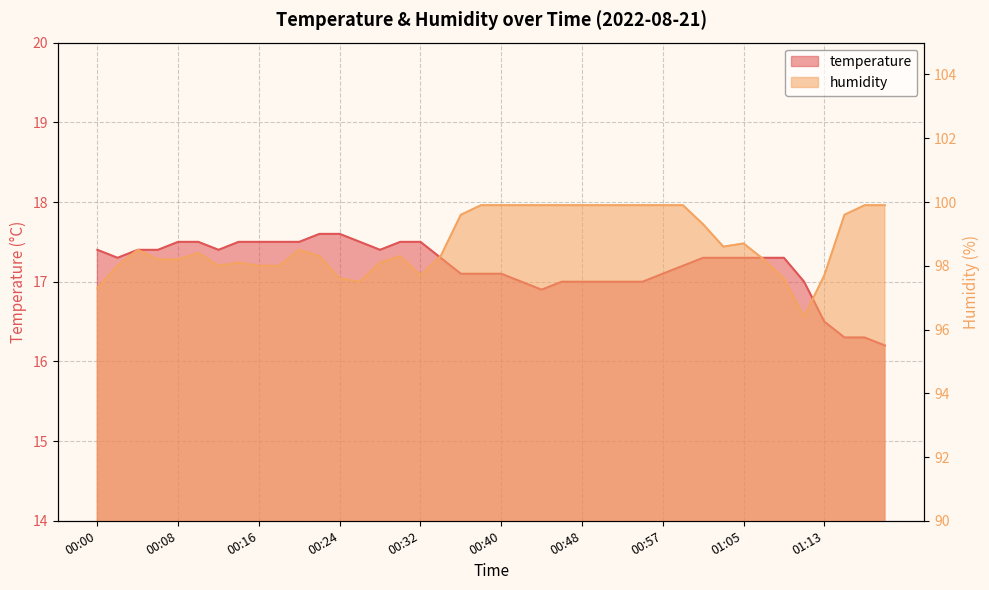

What is the average value of the temperature series?

17.2